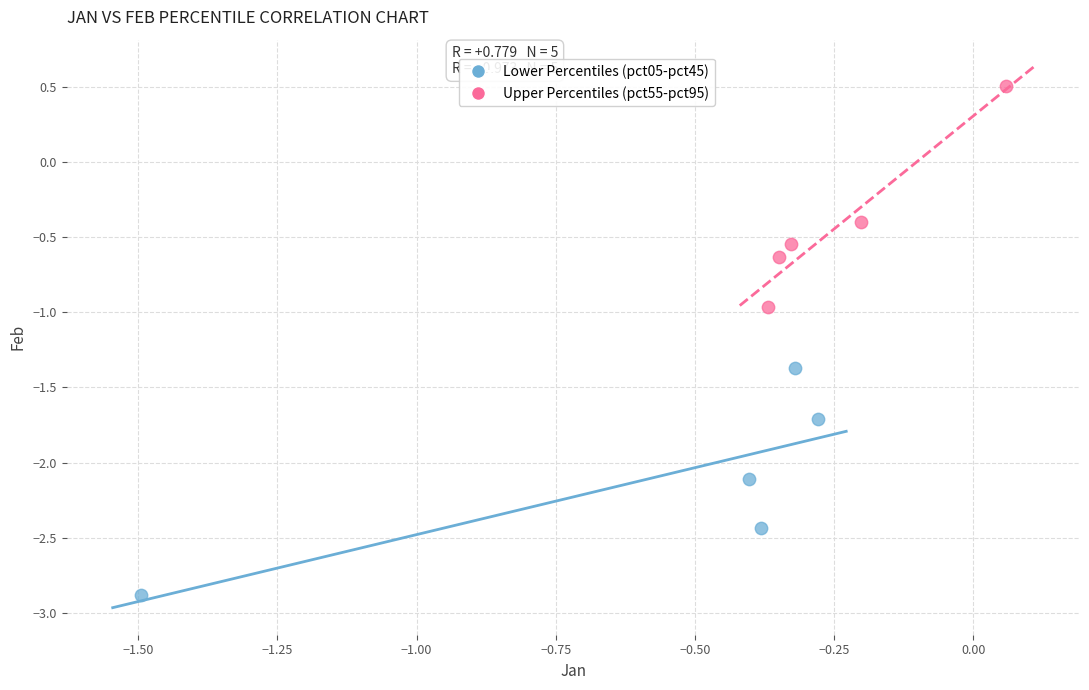

Which series reaches the minimum Y coordinate?

Lower Percentiles (pct05-pct45)